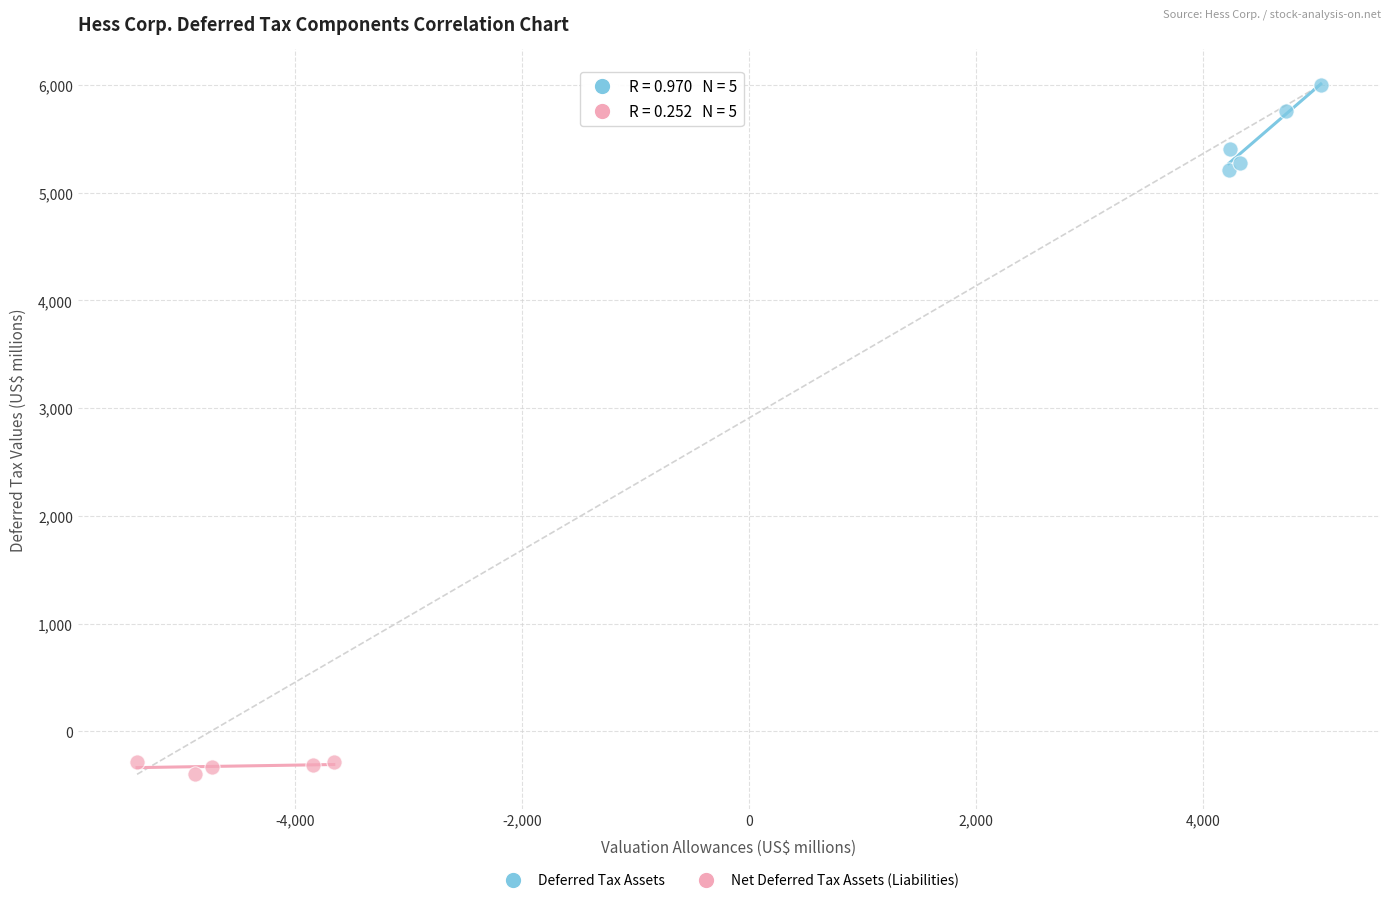

Which series contains the lowest Y value?

Net Deferred Tax Assets (Liabilities)